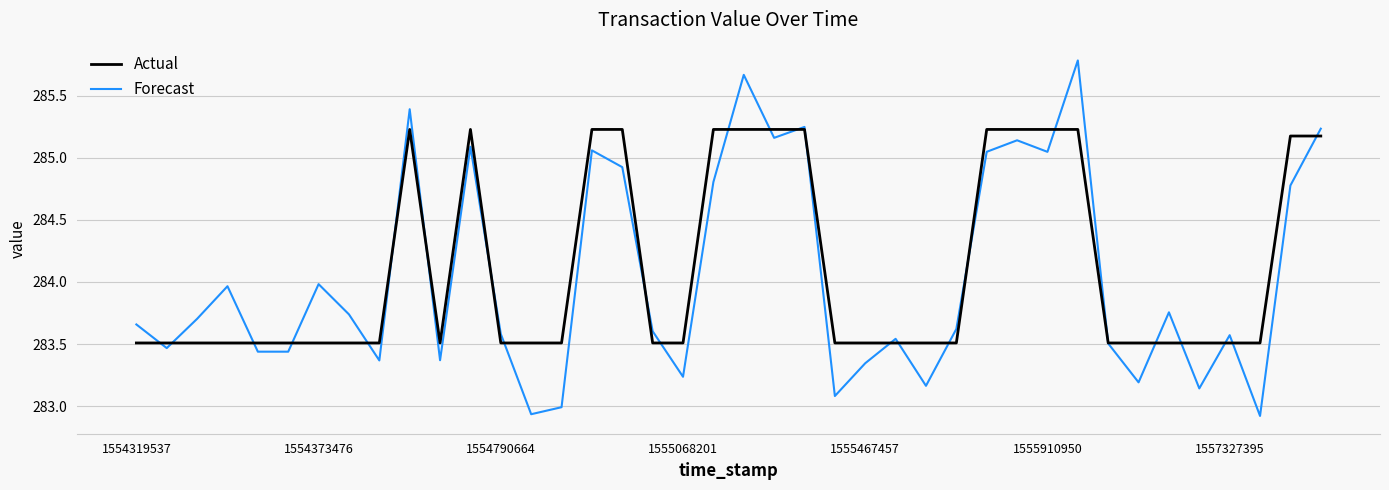

Rank the series by their maximum value, from highest to lowest.

Forecast, Actual